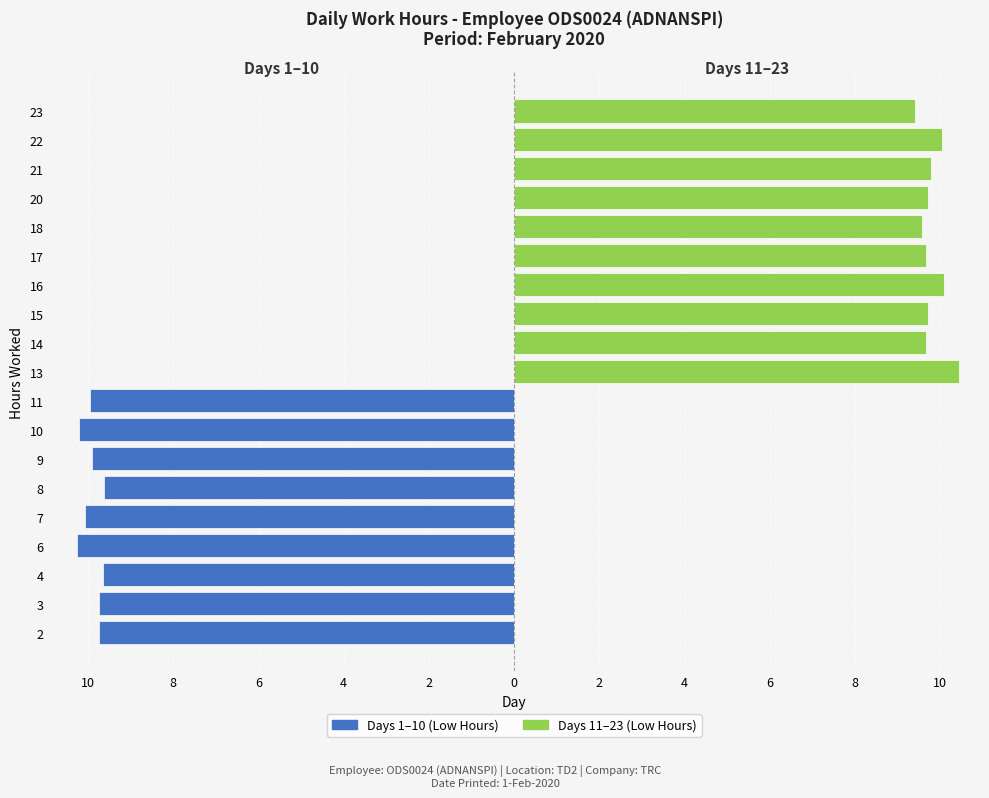

What is the value of the Days 1-10 (Low Hours) bar at the 8th from the left?

-10.2